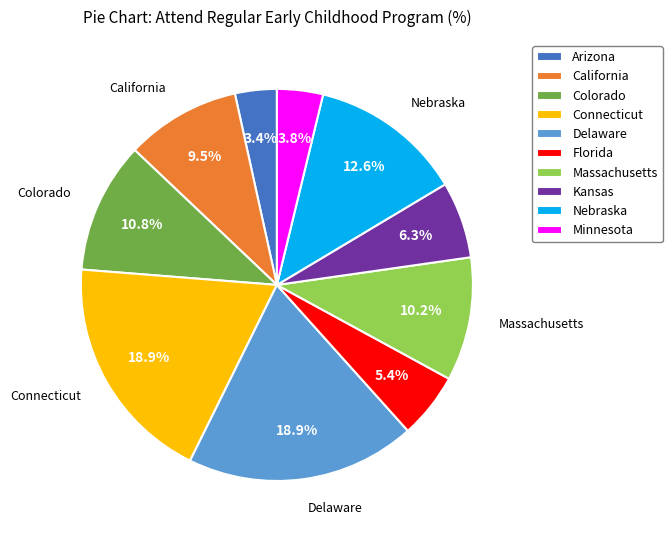

To the nearest percent, what is the combined percentage of Massachusetts and Kansas?

17%